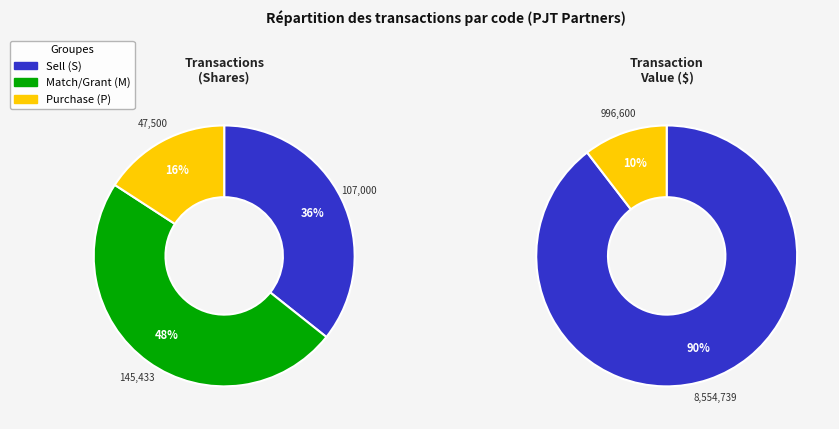

Does any single category account for the majority?

No